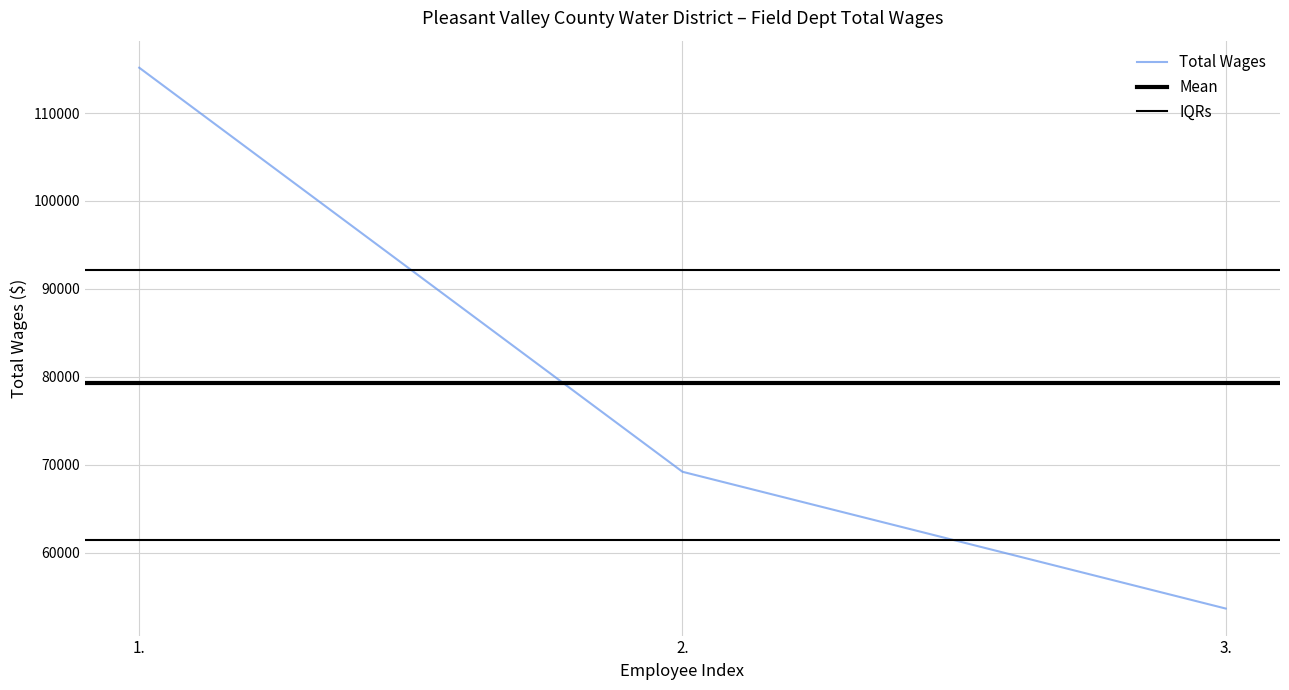

Between 1. and 2., which is larger?

1.